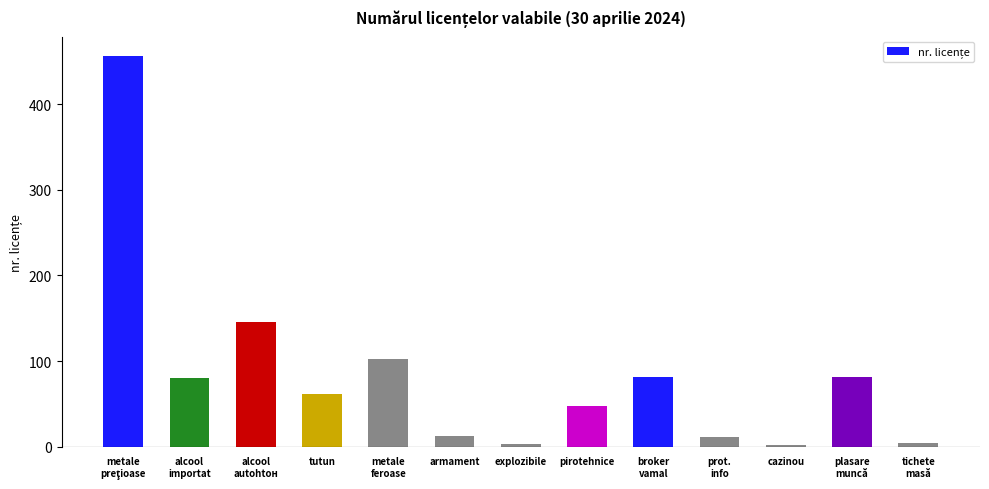

What is the difference between the maximum and minimum values?

454